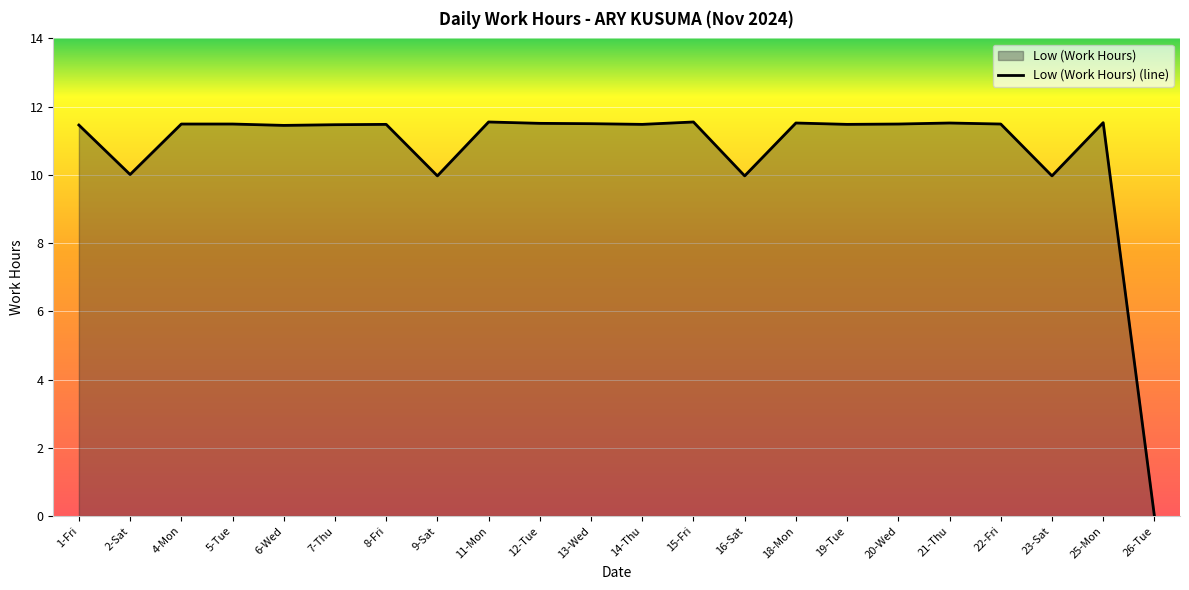

At which category does the chart reach its minimum across all series?

26-Tue